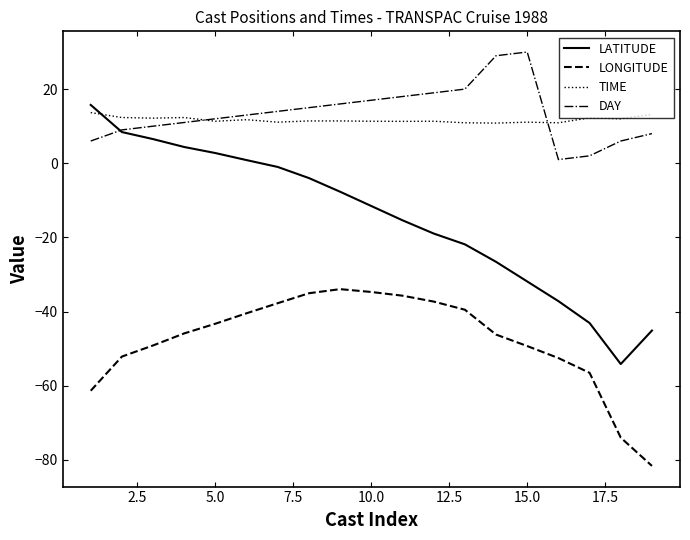

Which series ends up on top after the final intersection of DAY and LATITUDE?

DAY